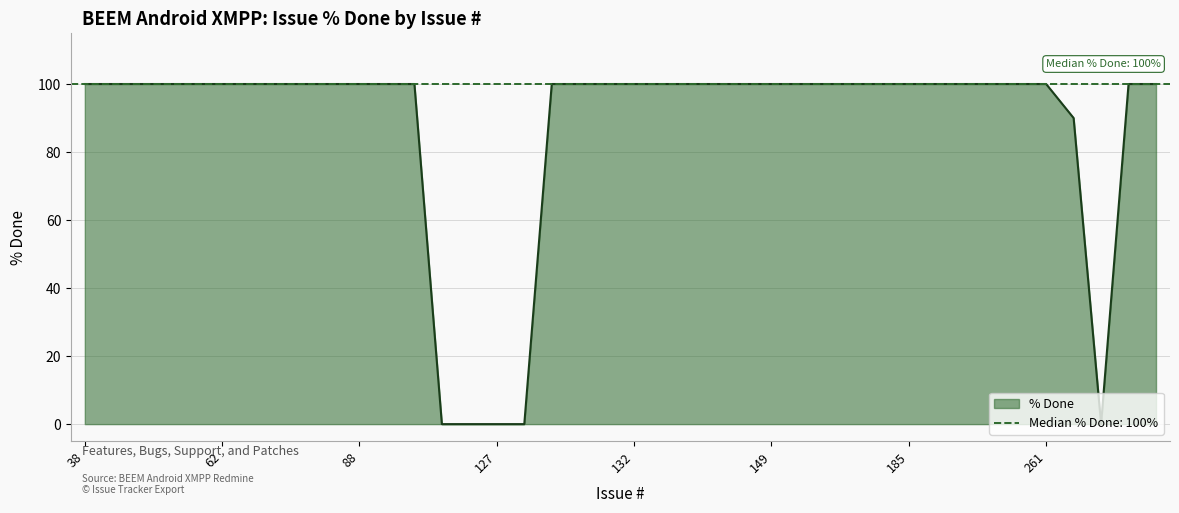

The value at 49 is 100. True or false?

True